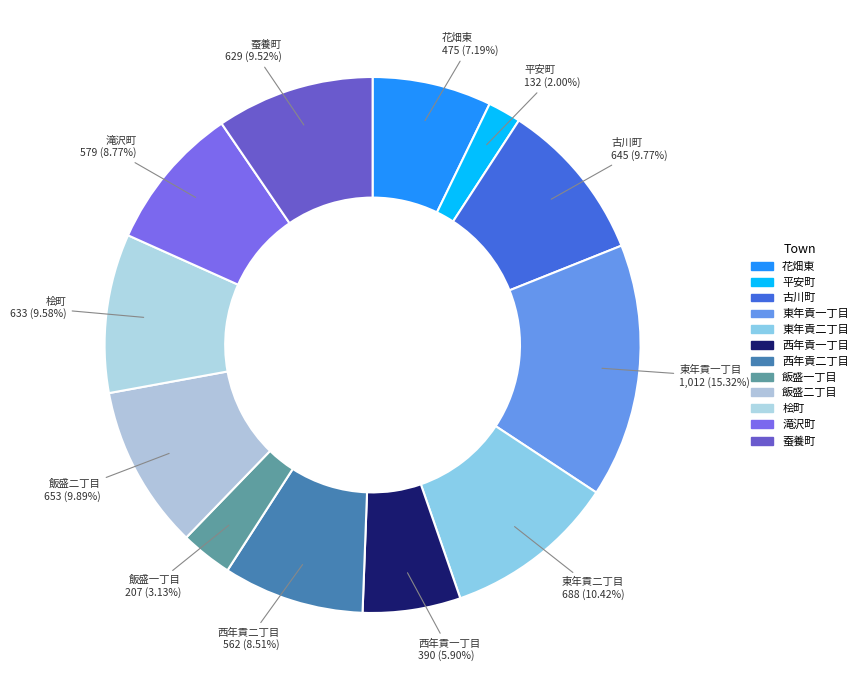

What is the largest slice in the pie chart?

東年貢一丁目